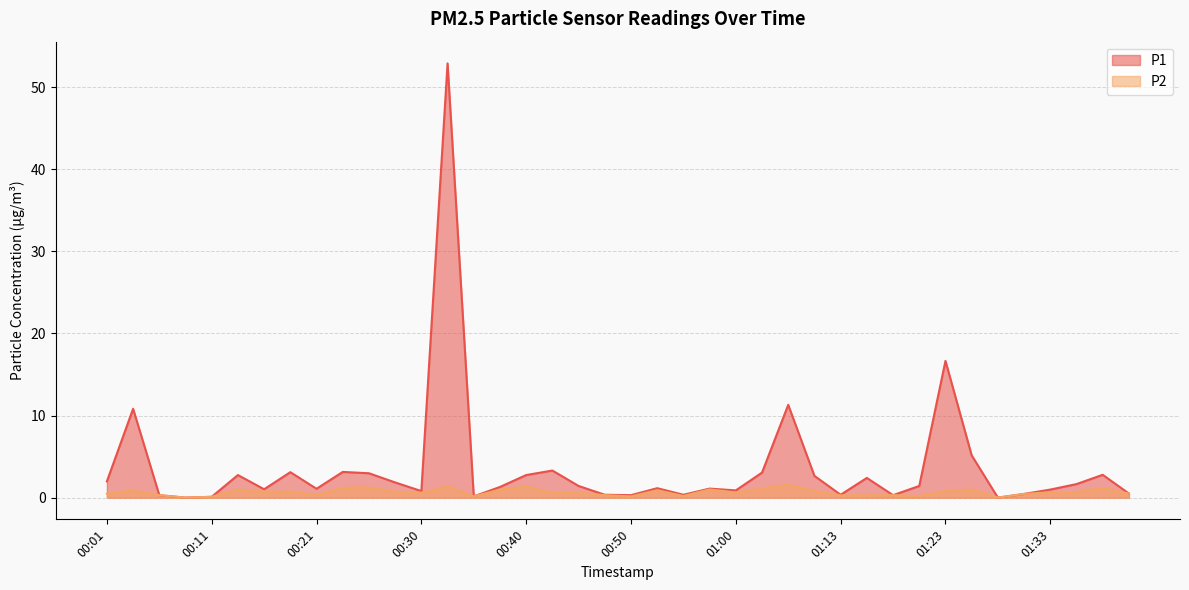

At which category is the sum across all series the highest?

00:33